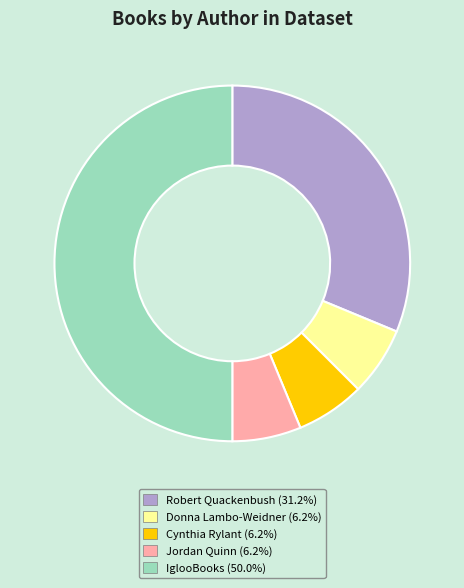

Is the sum of IglooBooks and Donna Lambo-Weidner greater than half?

Yes